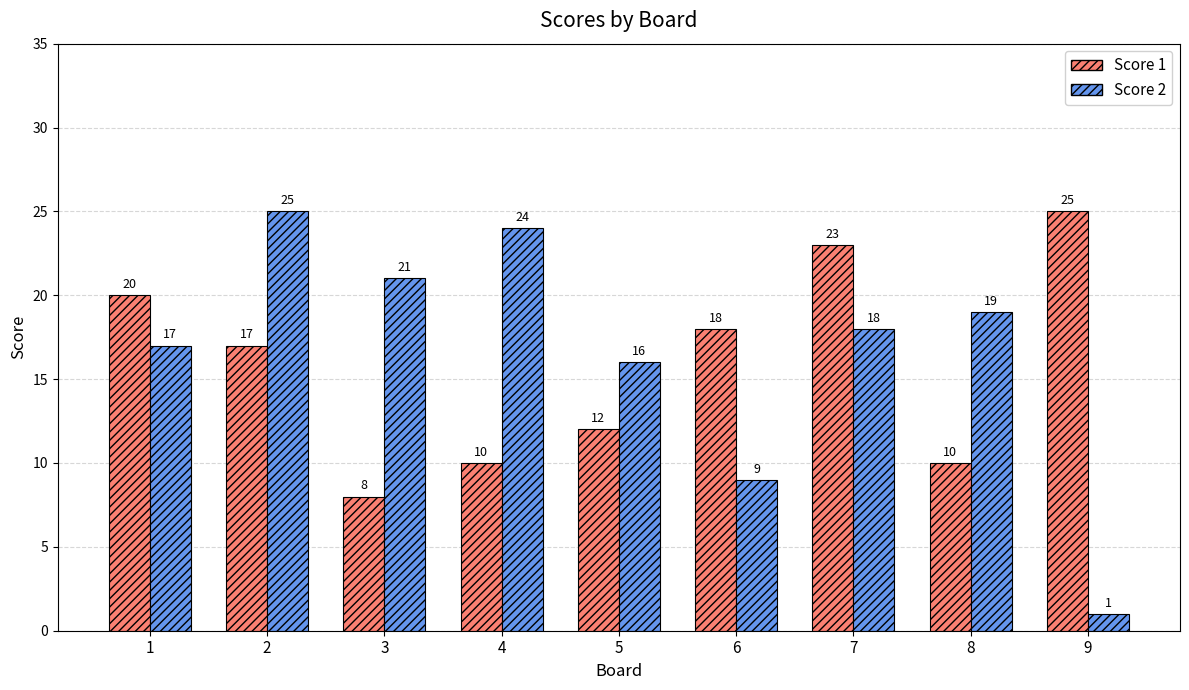

Where is Score 2 nearest to the value 13?

5